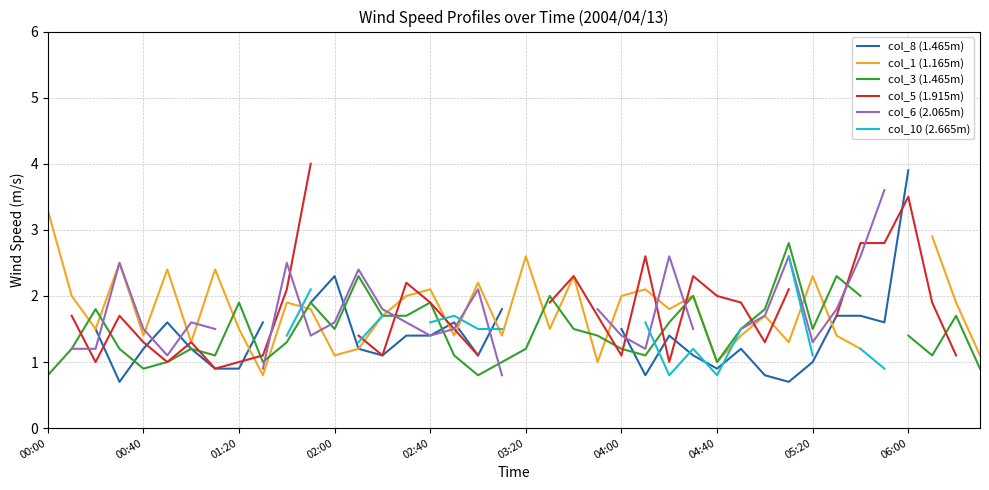

How many intersections are there between col_3 (1.465m) and col_6 (2.065m)?

9